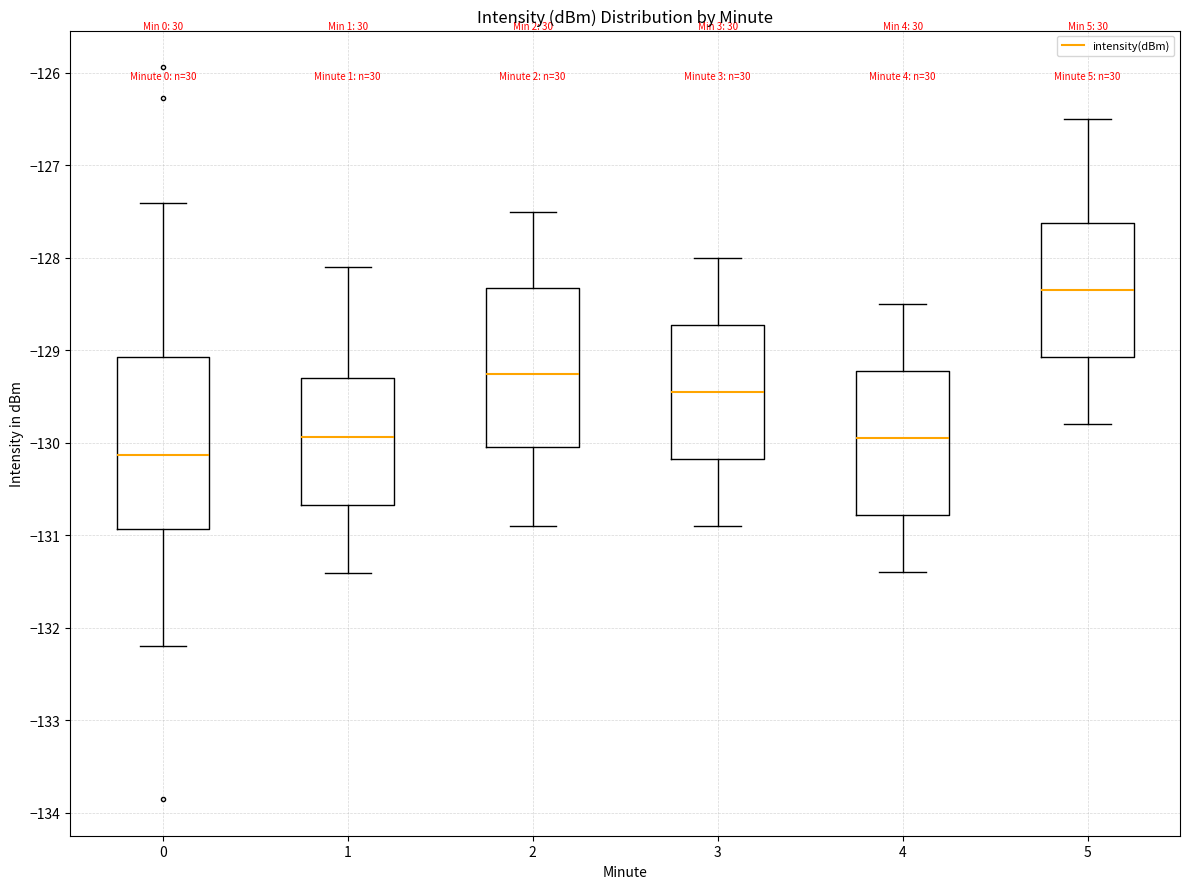

Where is the upper edge of the box at x = 0 on the y-axis? The values are not printed on the chart, so give them approximately, as read against the axis.

-129.1